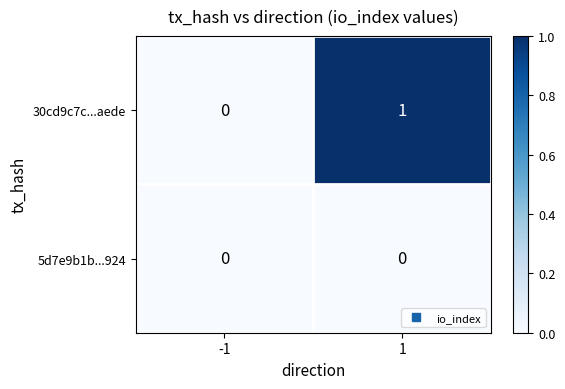

Reading right to left, extract all data points from this chart.

30cd9c7c...aede: 1=1	-1=0
5d7e9b1b...924: 1=0	-1=0